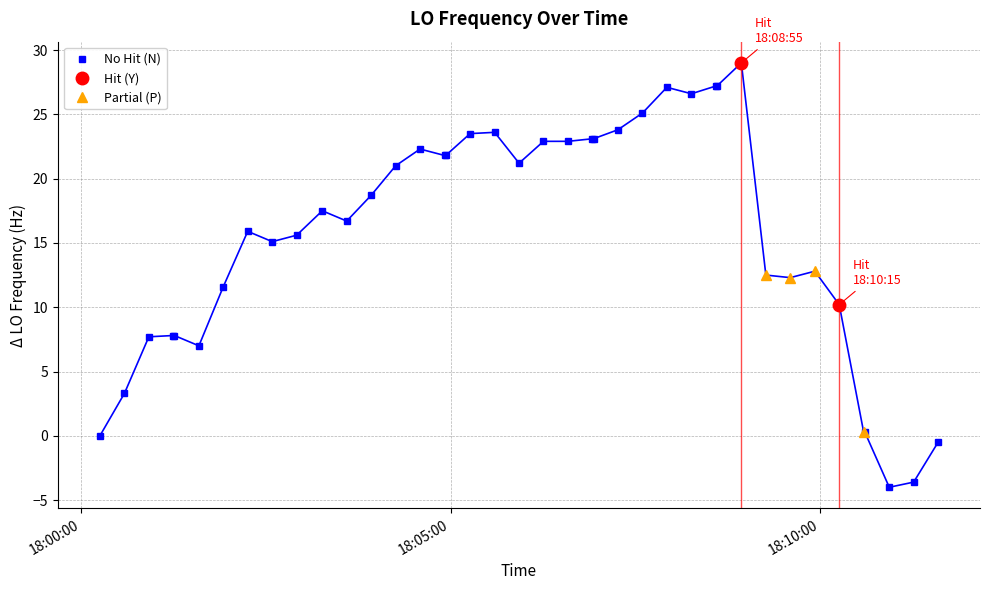

What is the maximum value for No Hit (N)?

27.2